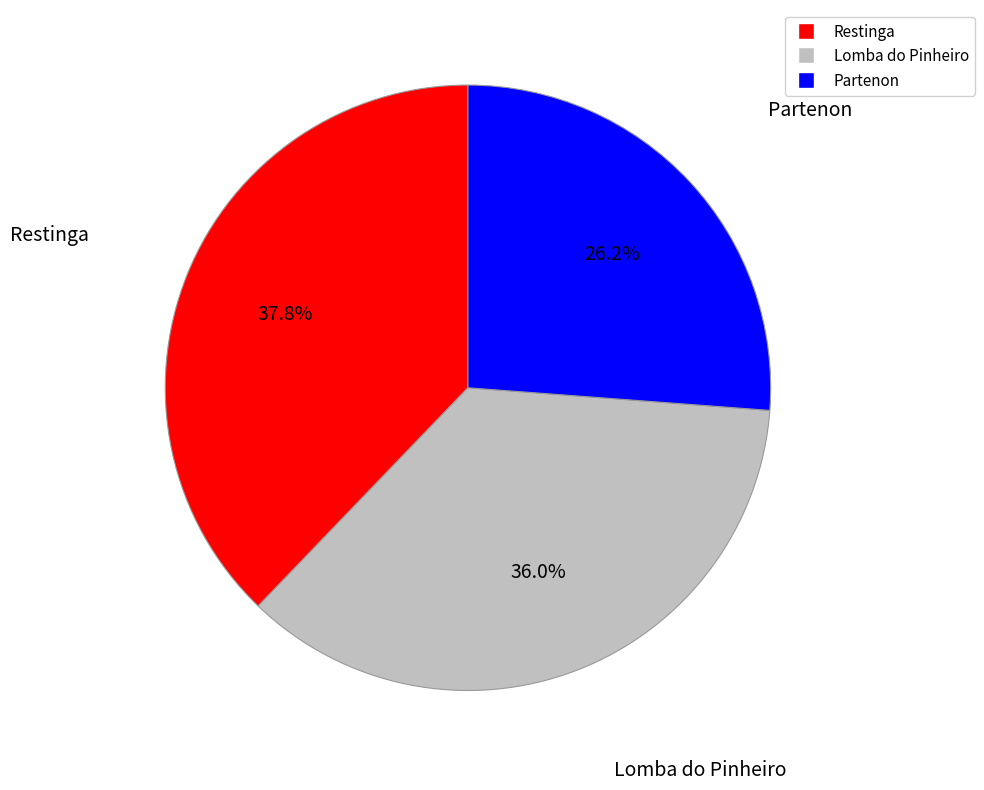

How many slices are in this pie chart?

3